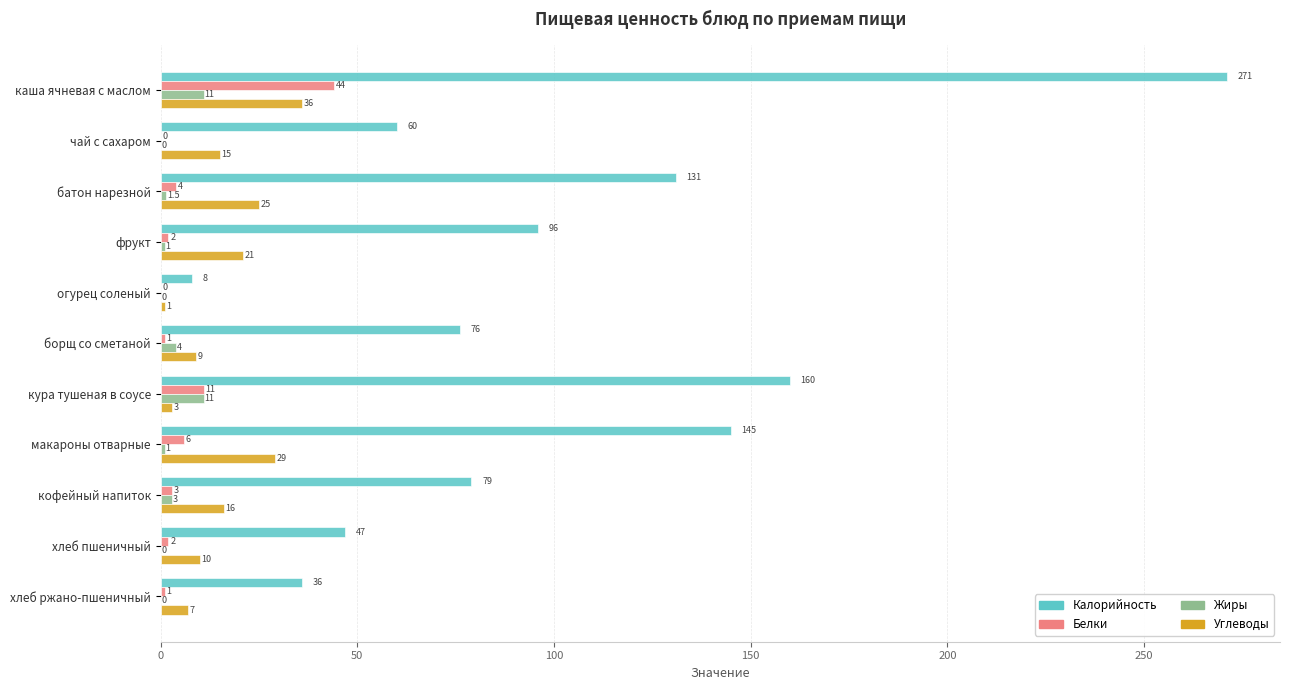

What are all the series names shown in the legend?

Калорийность, Белки, Жиры, Углеводы